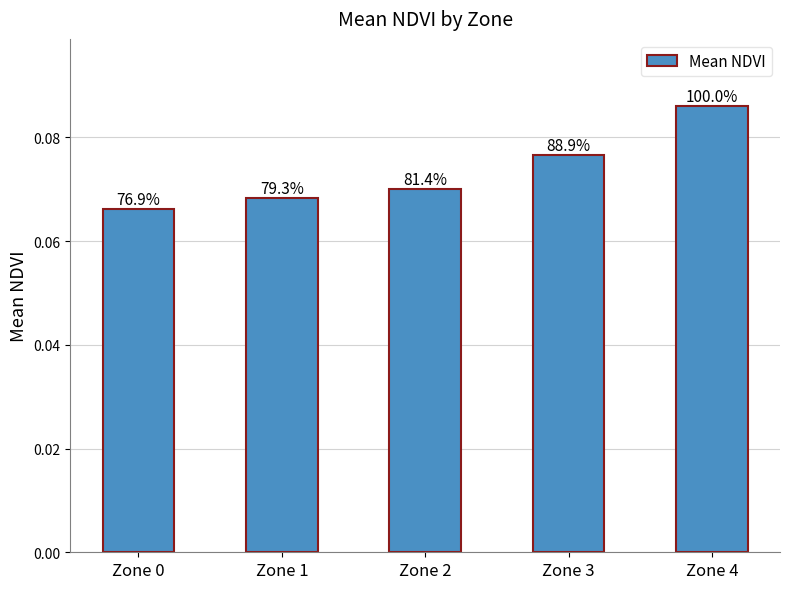

Which has a higher value, Zone 1 or Zone 2?

Zone 2